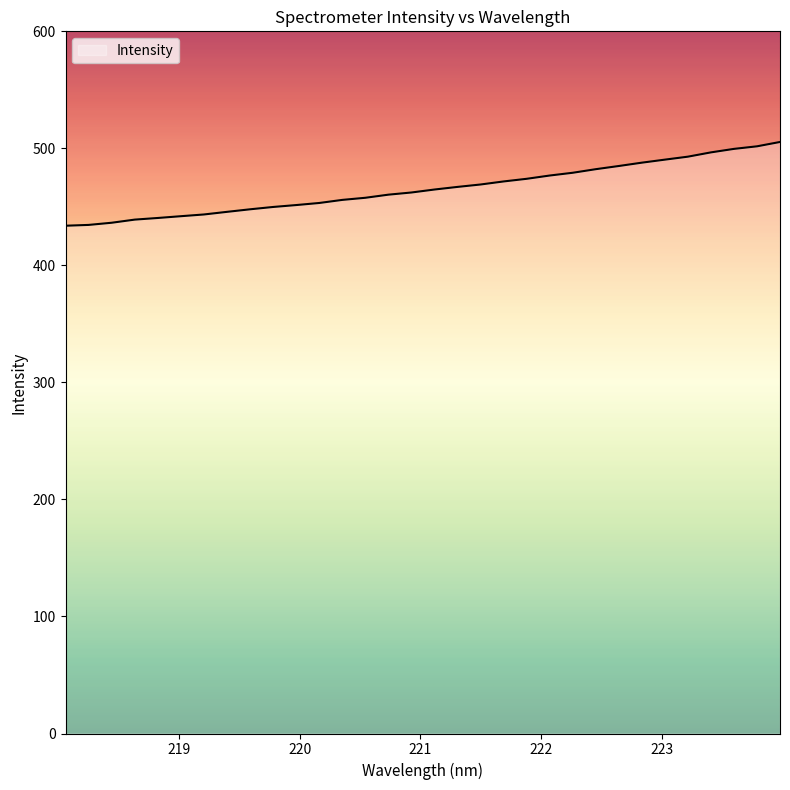

What is the difference between the second highest and minimum values?

67.8